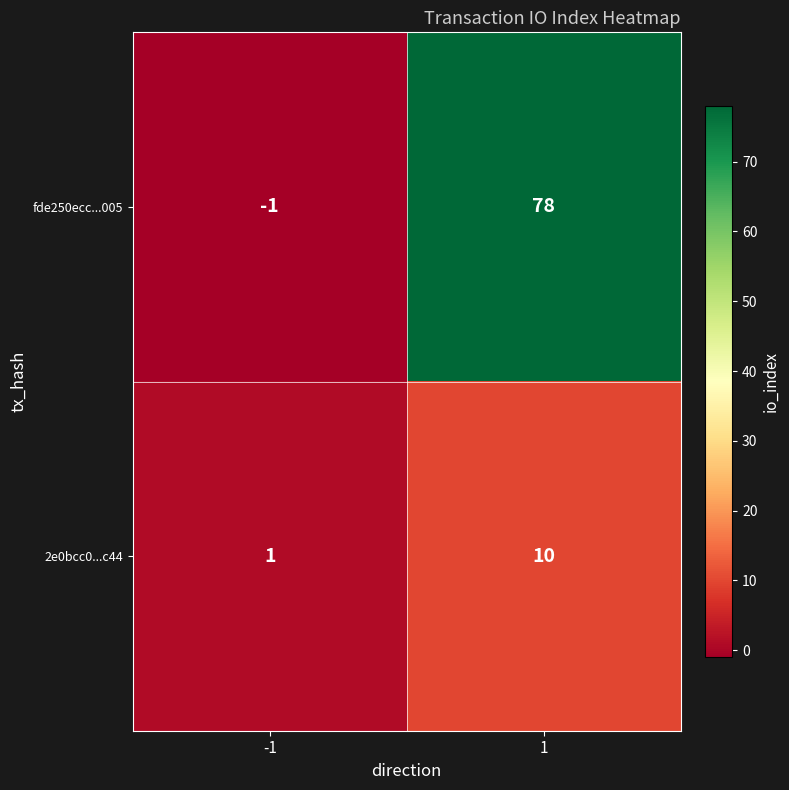

The value of 2e0bcc0...c44 at 1 is 3. True or false?

False